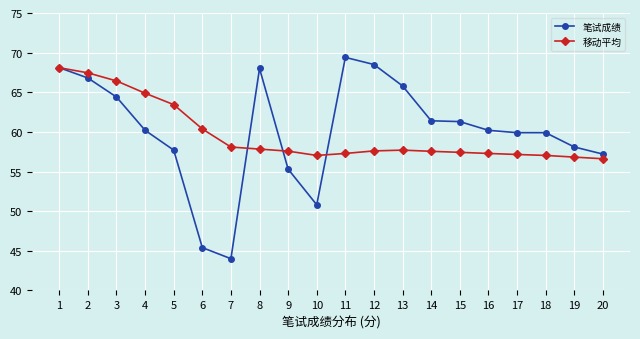

Which category has the highest value in the 移动平均 series?

1